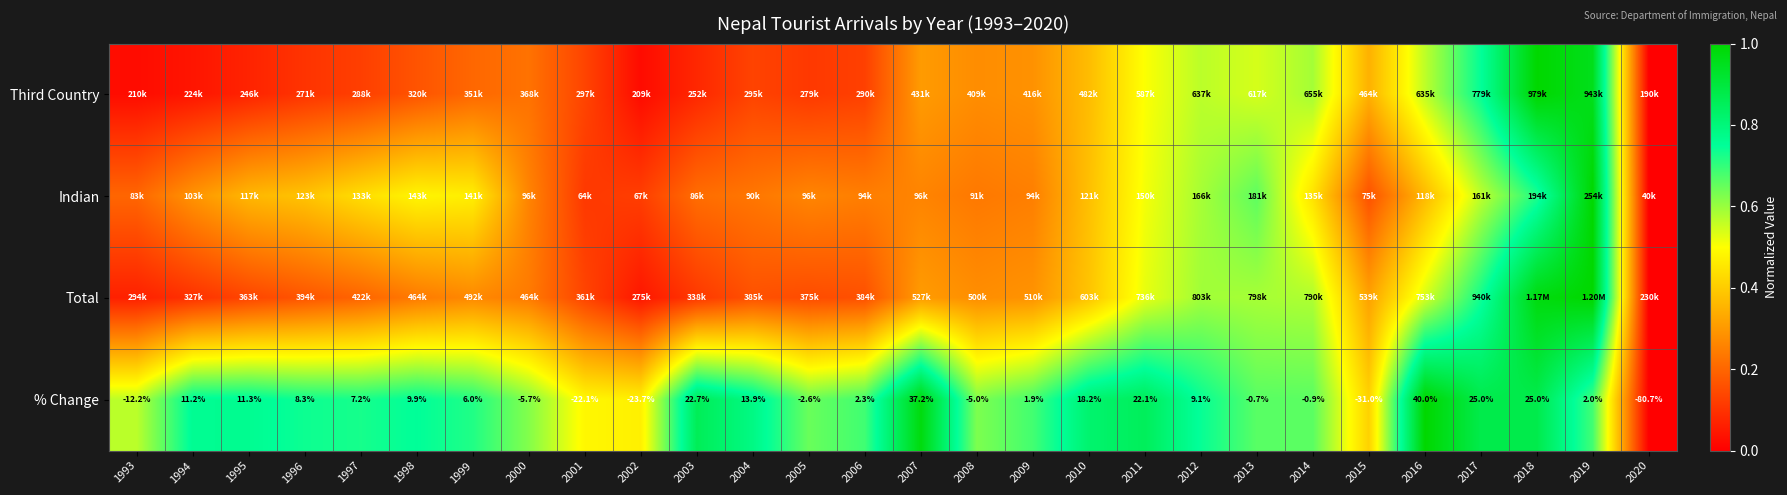

Is it true that % Change equals 0.0 at 2020?

True